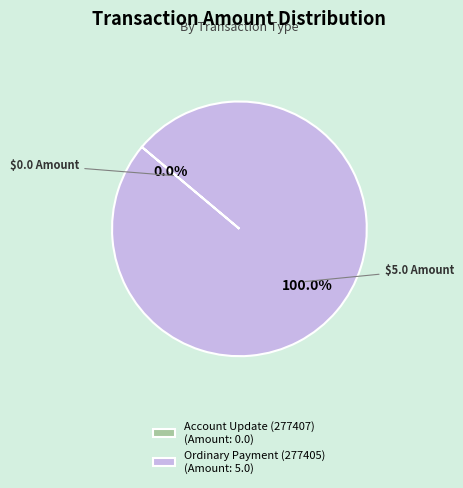

Between Ordinary Payment (277405) and Account Update (277407), which is larger?

Ordinary Payment (277405)